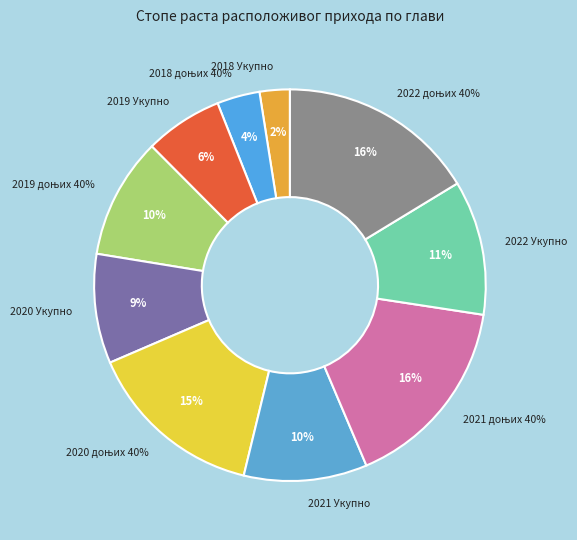

To the nearest percent, what portion does 2019 Укупно represent?

6%